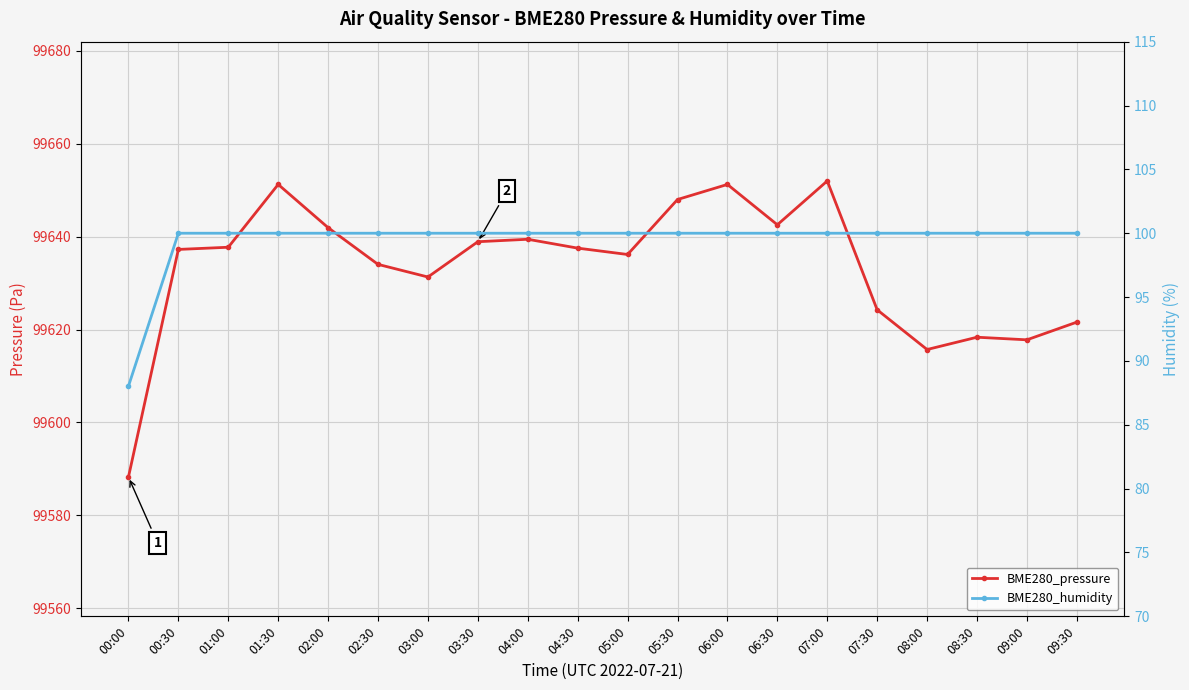

What is the sum of all BME280_pressure values?

1992665.2